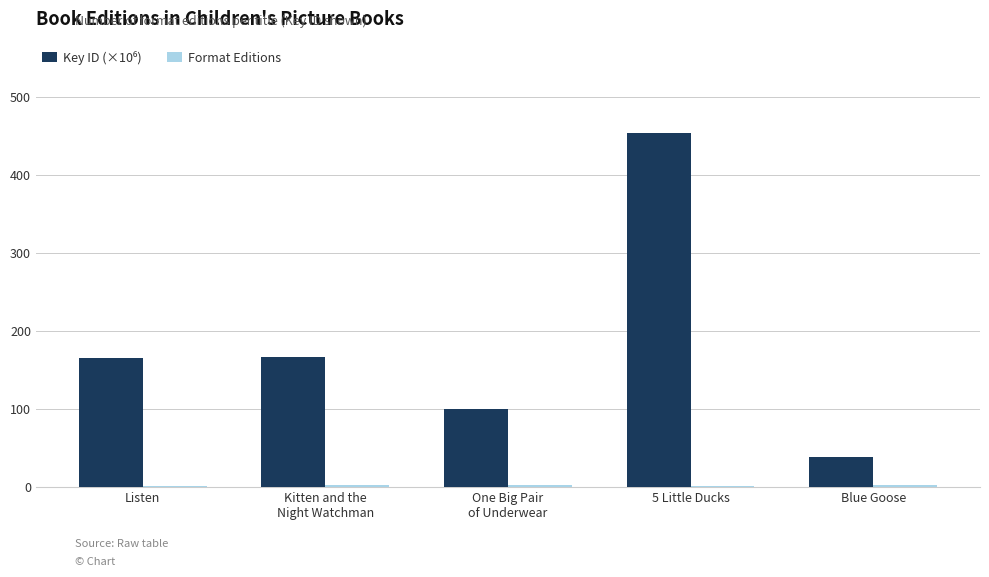

At which category is the sum across all series the highest?

5 Little Ducks